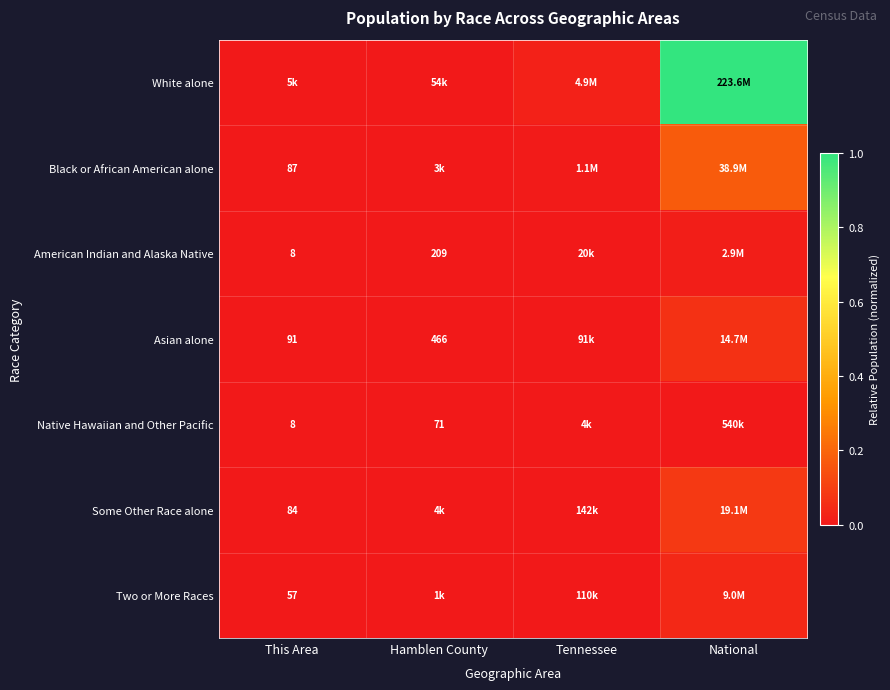

The American Indian and Alaska Native series shows 0.0 at National. True or false?

True